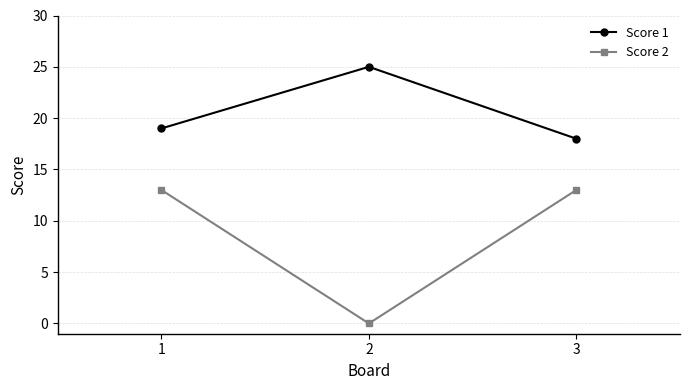

How many series are shown in this chart?

2